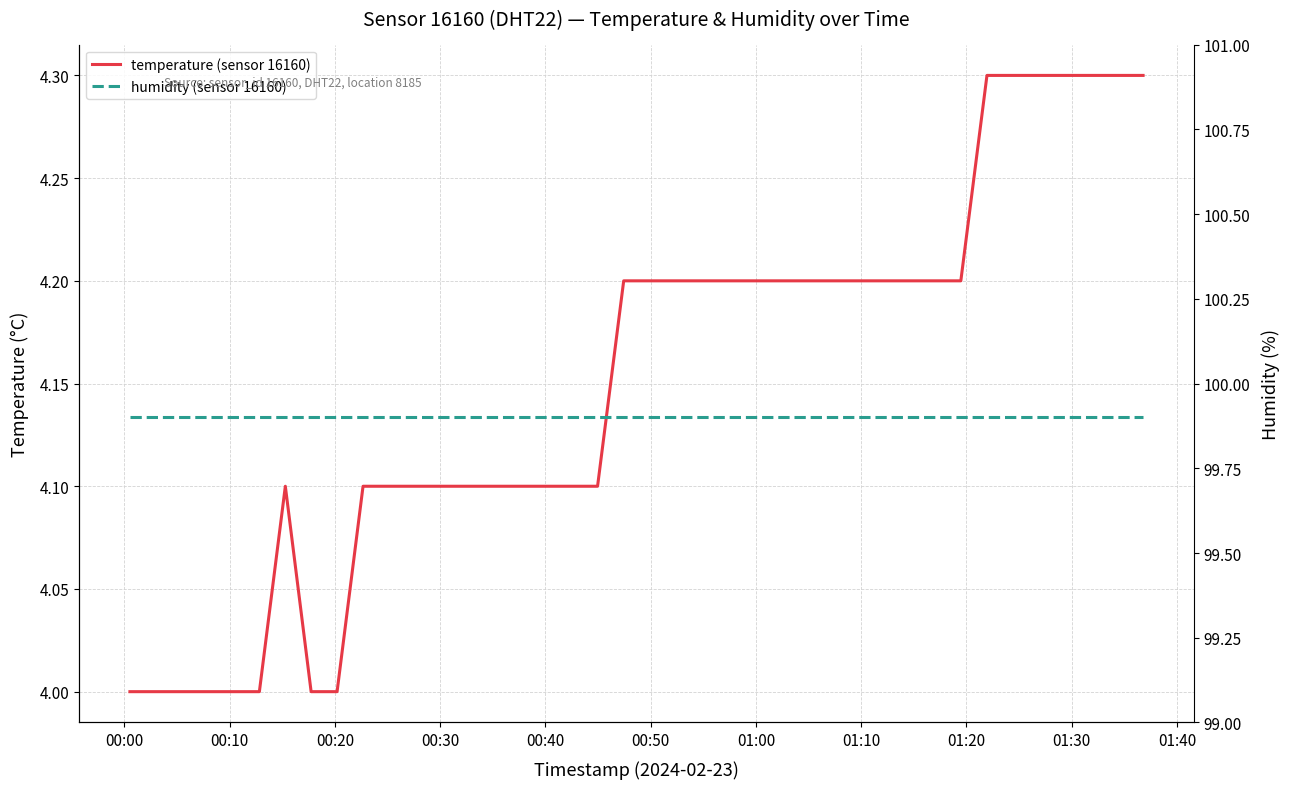

How many lines are shown in the chart?

2